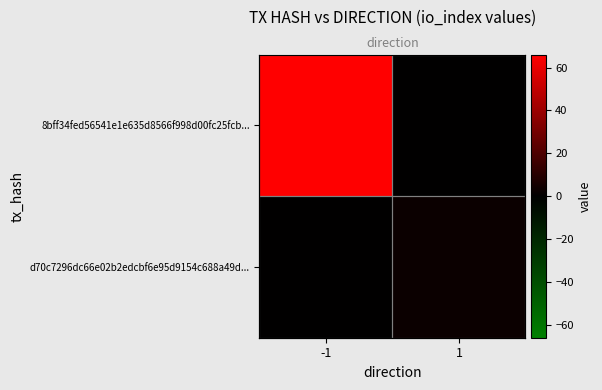

Rank the categories by 8bff34fed56541e1e635d8566f998d00fc25fcb... value from lowest to highest.

1, -1